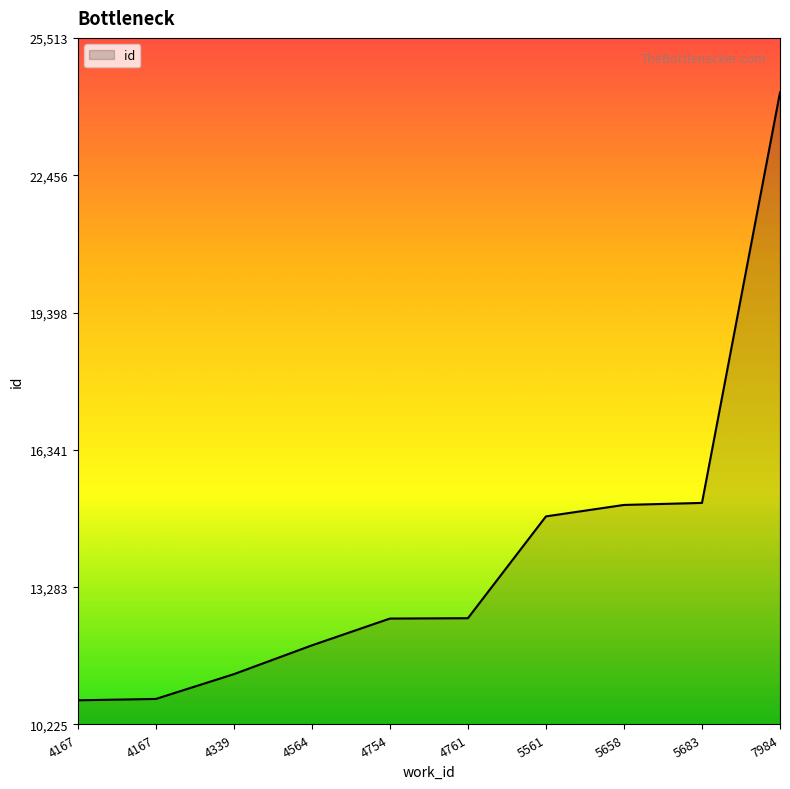

Which label corresponds to the smallest value in the chart?

4167